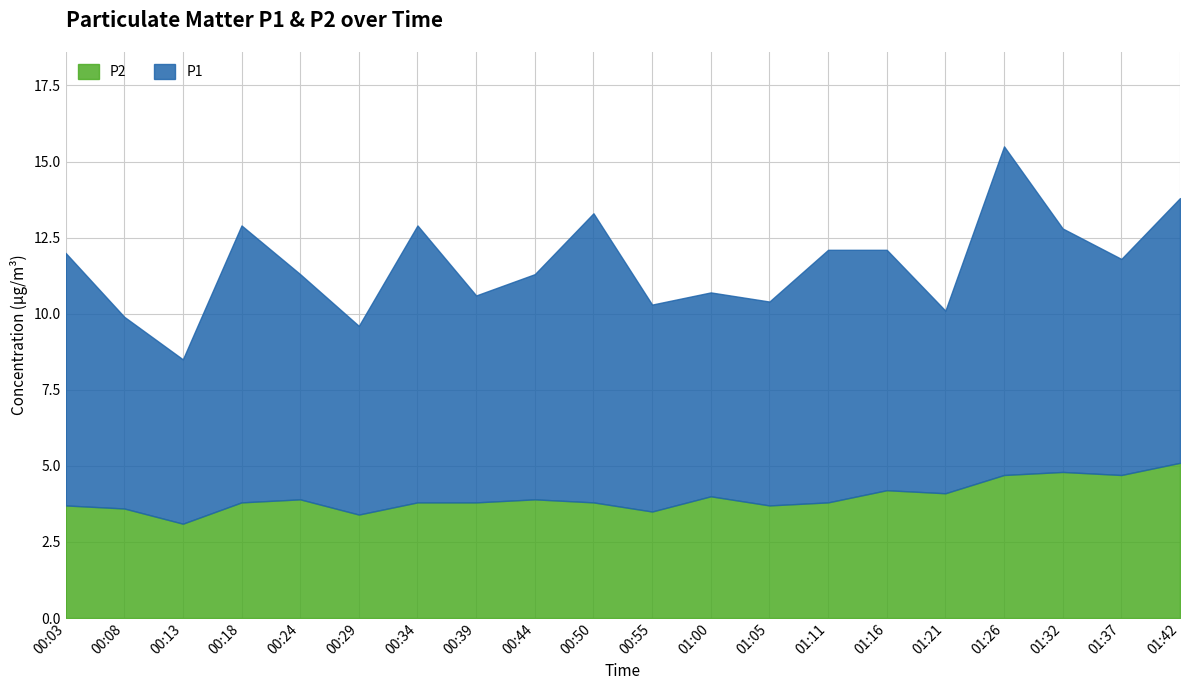

Between 00:55 and 01:11, which series saw the biggest shift?

P1